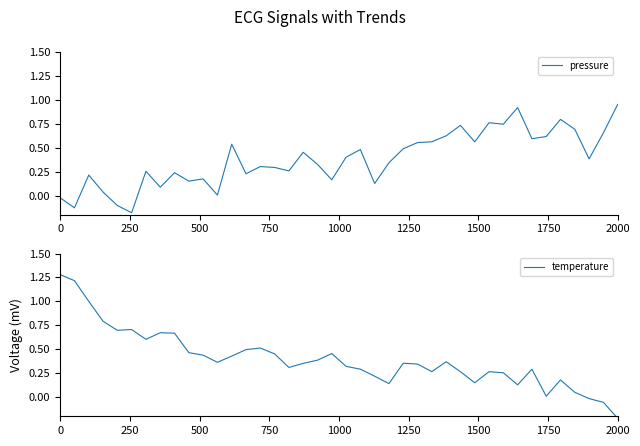

What is the label of the 14th point from the left?

13